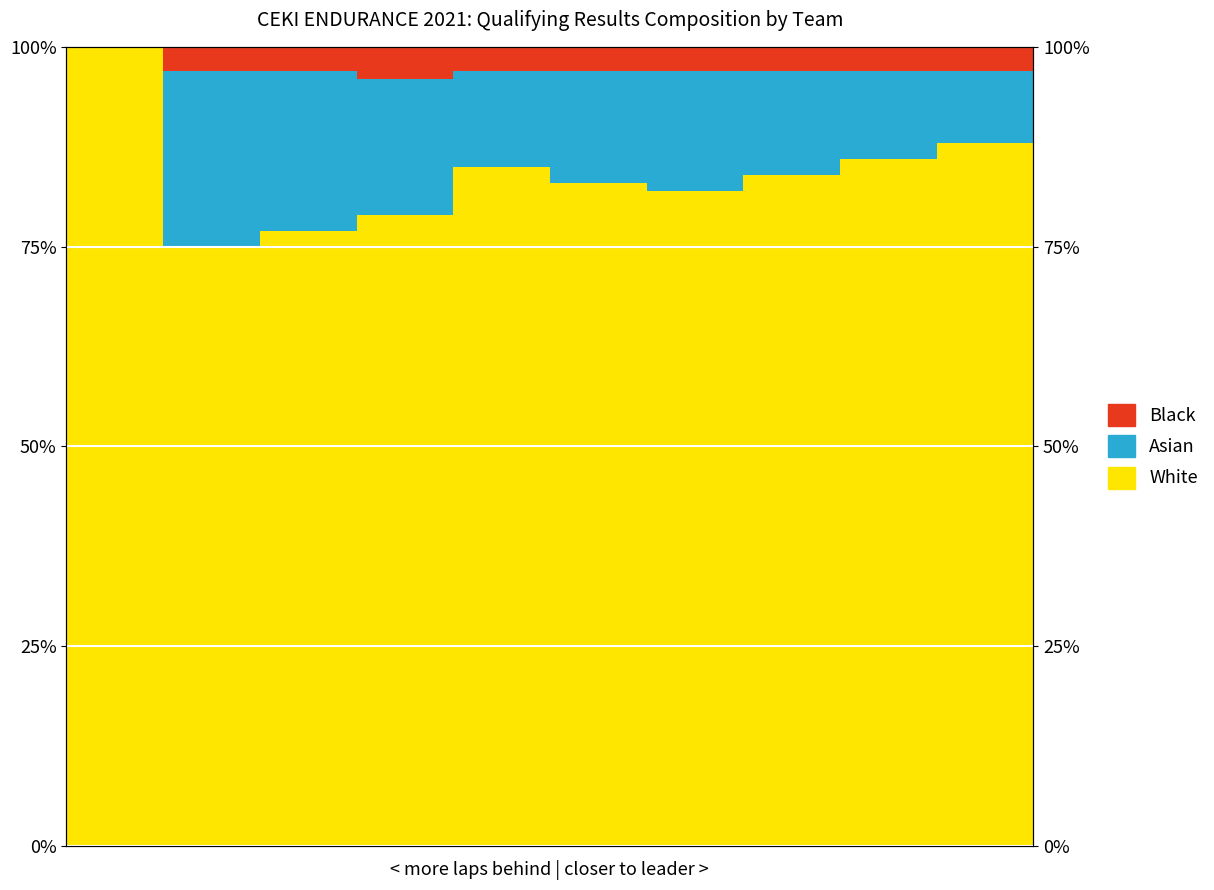

What is the difference between the second highest and minimum values in the Black series?

3